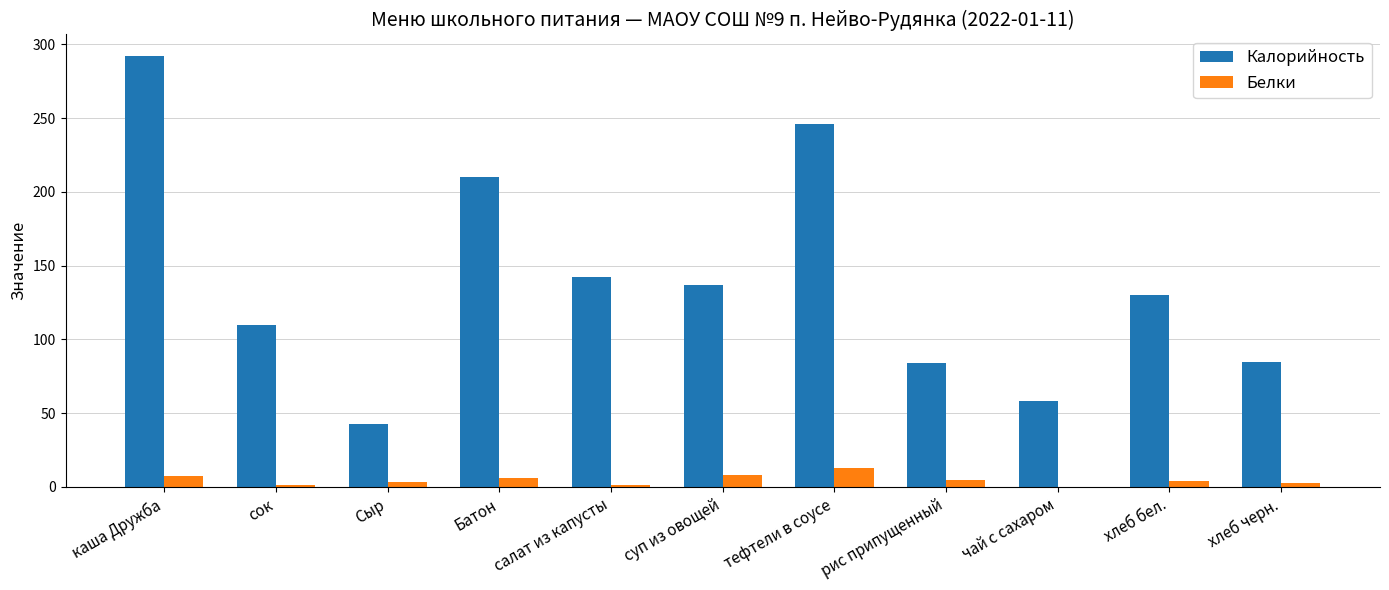

What is the average value of the Белки series?

4.8